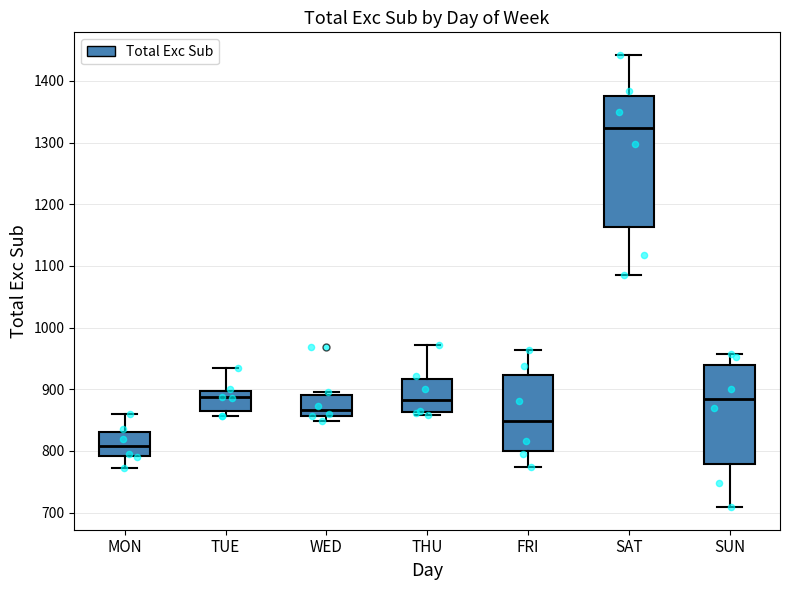

Reading left to right, read every box against the y-axis: the position of its median line, the range the box covers, and the ends of its whiskers. The values are not printed on the chart, so give them approximately, as read against the axis.

MON: median 810, box 790 to 830, whiskers 770 to 860
TUE: median 890, box 860 to 900, whiskers 860 (just below the box's lower edge) to 940
WED: median 870, box 860 to 890, whiskers 850 to 900
THU: median 880, box 860 to 920, whiskers 860 (just below the box's lower edge) to 970
FRI: median 850, box 800 to 920, whiskers 770 to 960
SAT: median 1320, box 1160 to 1370, whiskers 1090 to 1440
SUN: median 880, box 780 to 940, whiskers 710 to 960